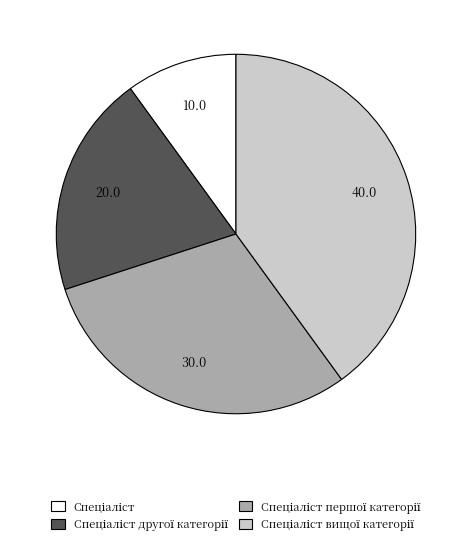

Does any single category account for the majority?

No